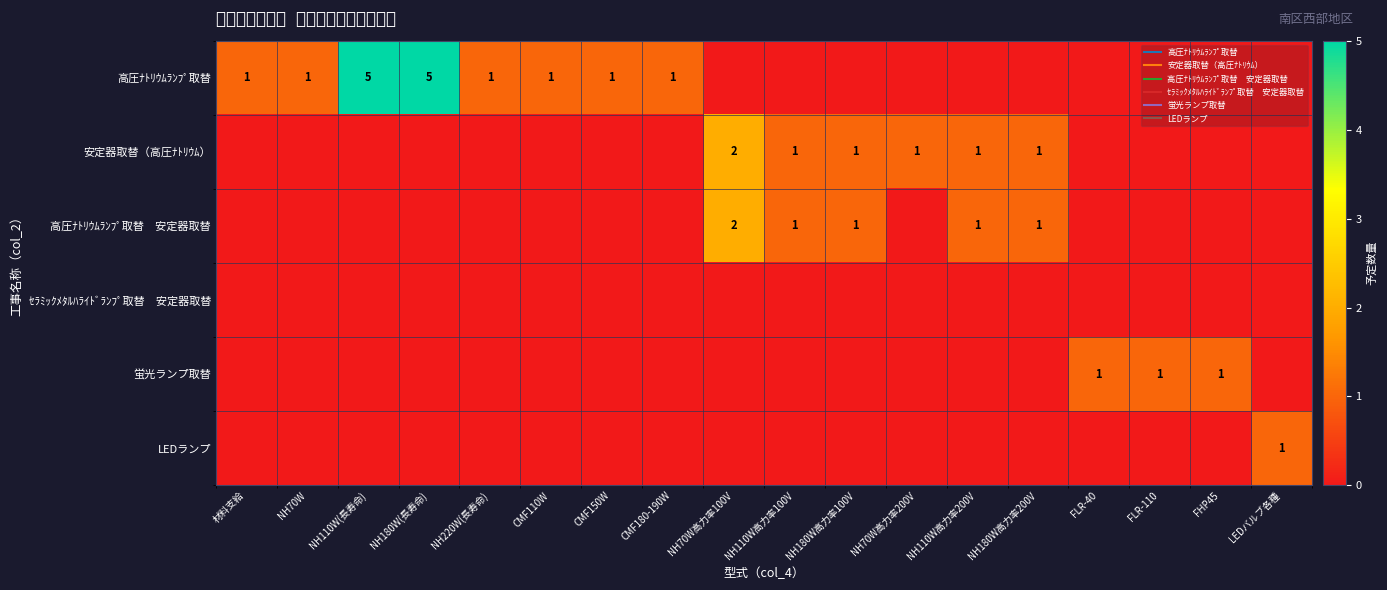

What is the difference between the maximum and minimum values in the 安定器取替（高圧ﾅﾄﾘｳﾑ） series?

2